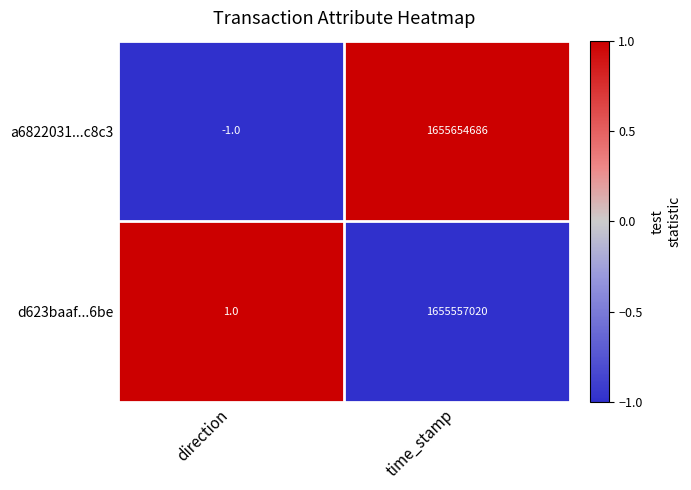

At which category does the chart reach its peak across all series?

time_stamp